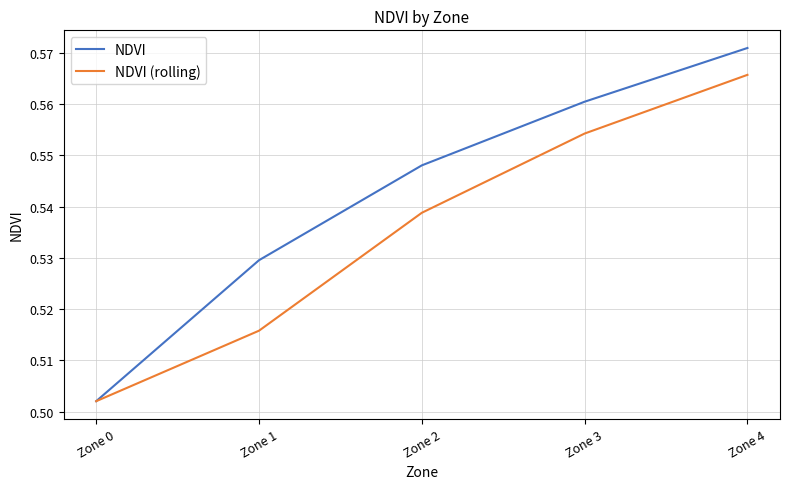

What are all the series names shown in the legend?

NDVI, NDVI (rolling)